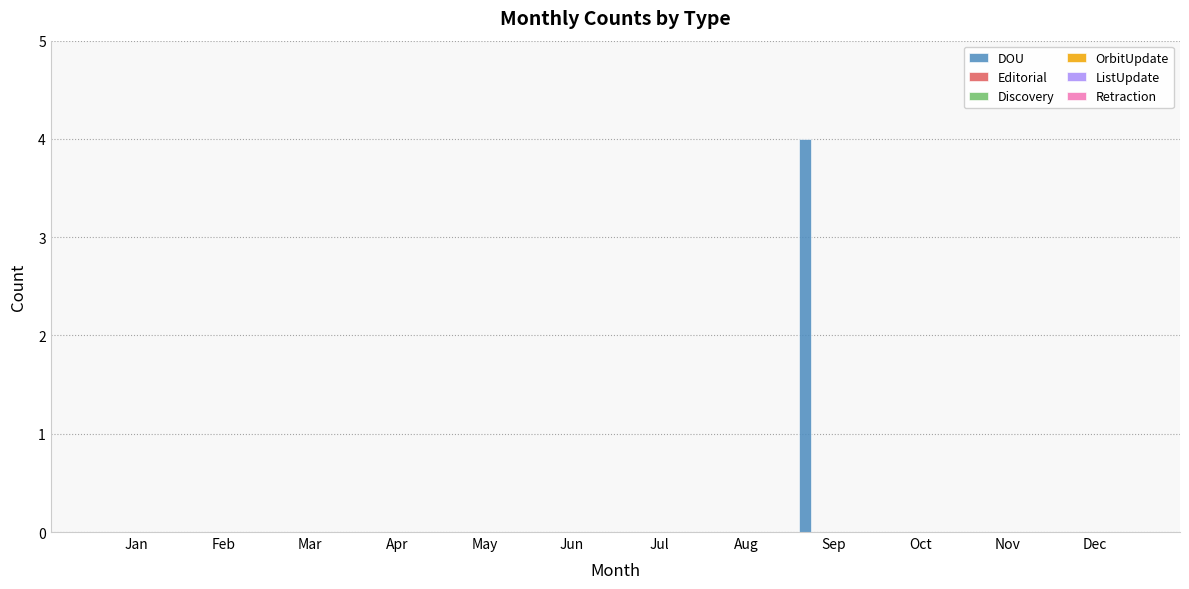

What is the greatest value displayed?

4